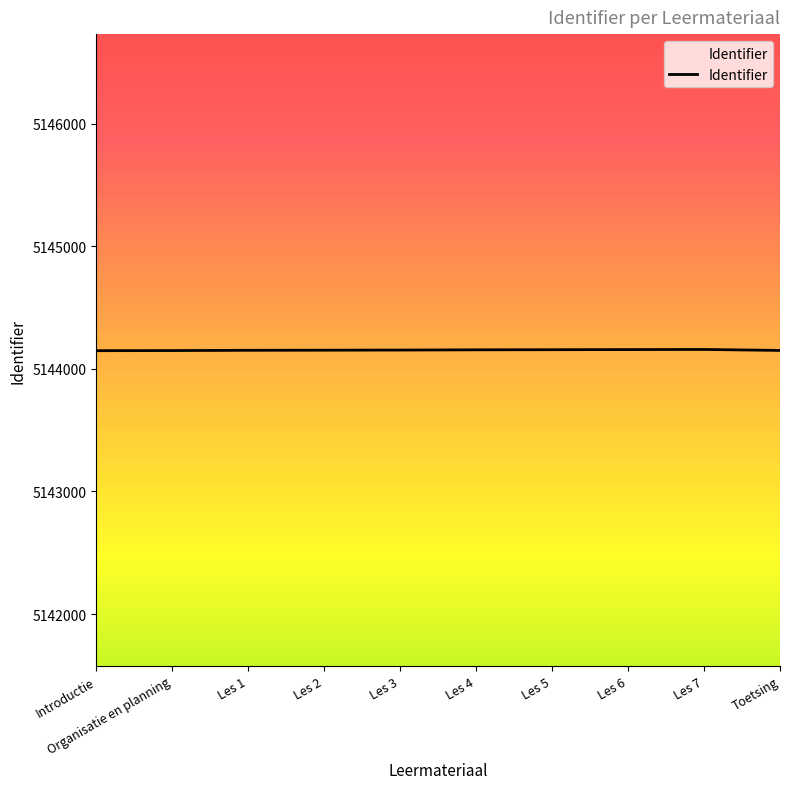

Is it true that the value at Les 1 is 5144151?

True